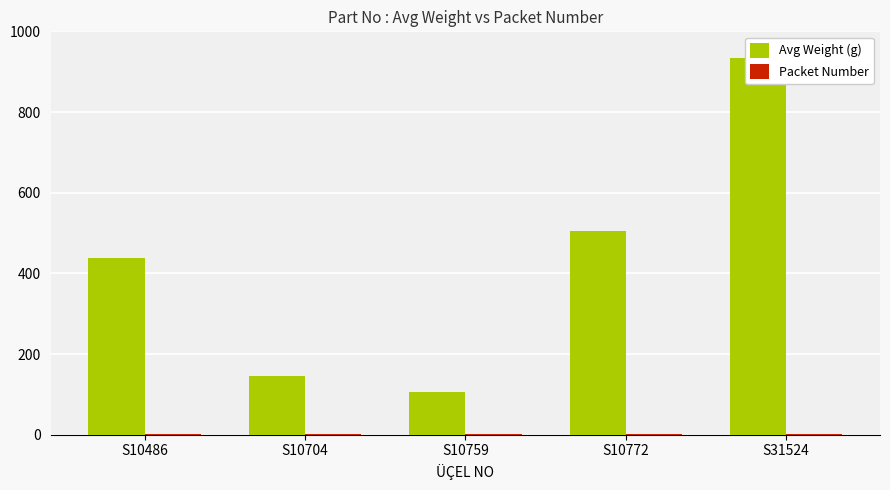

Reading left to right, extract all data points from this chart.

Avg Weight (g): 437	145	105	505	935
Packet Number: 1	2	2	1	1